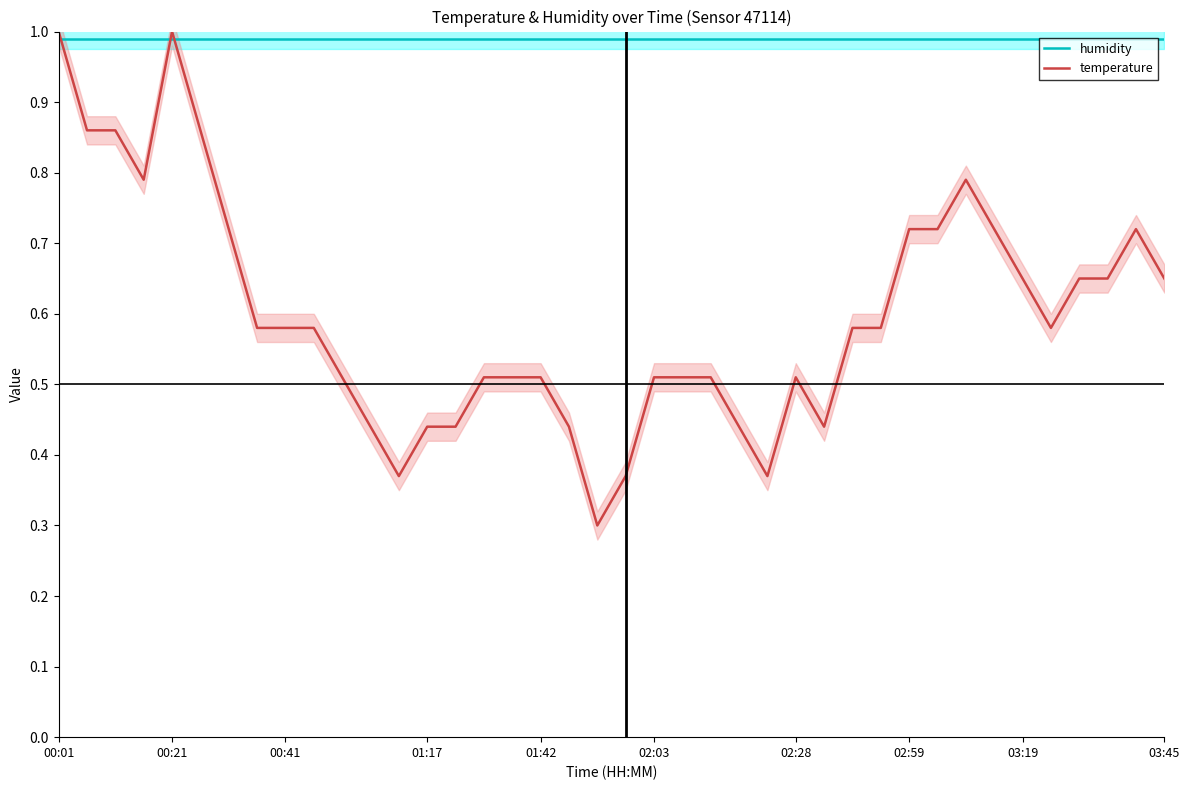

Is it true that temperature equals 0.7 at 01:42?

False